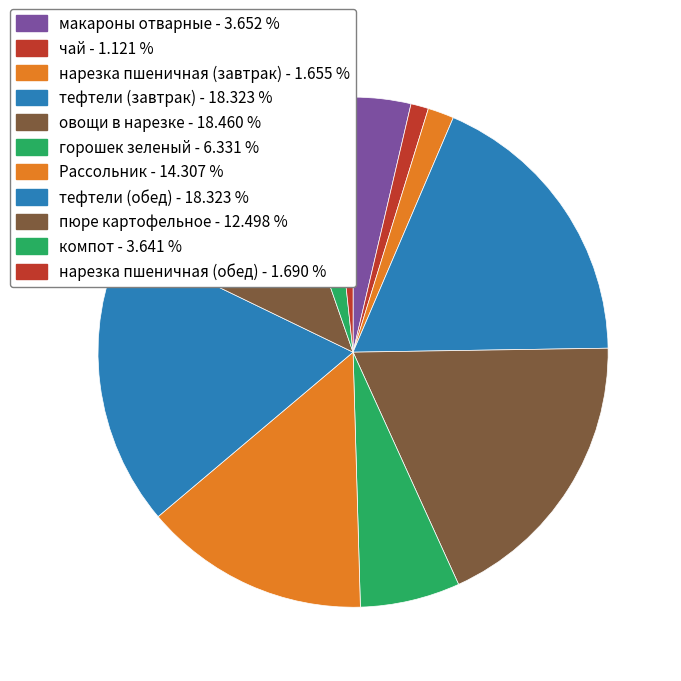

True or false: горошек зеленый accounts for 6% of the total.

True